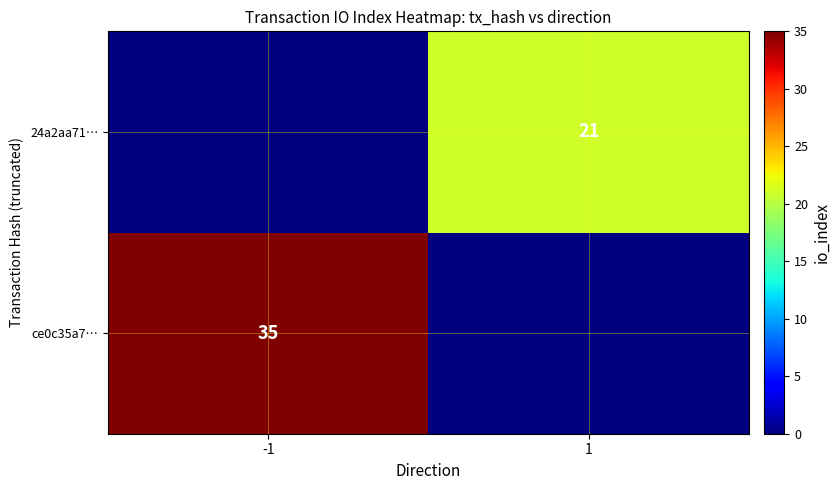

Is the value of ce0c35a7… at -1 greater than the value of 24a2aa71… at 1?

Yes